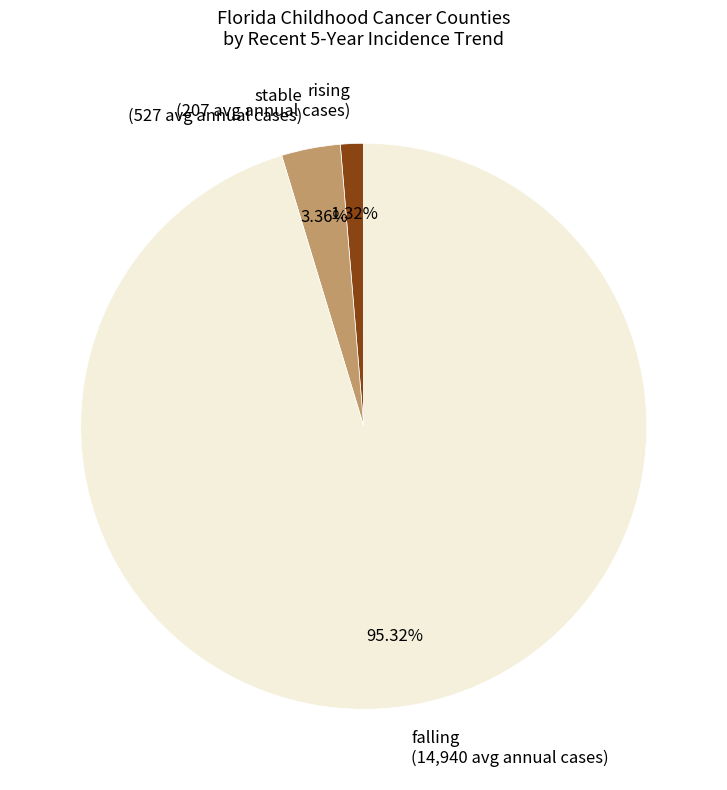

Do falling (14,940 avg annual cases) and rising (207 avg annual cases) together represent more than half of the pie?

Yes